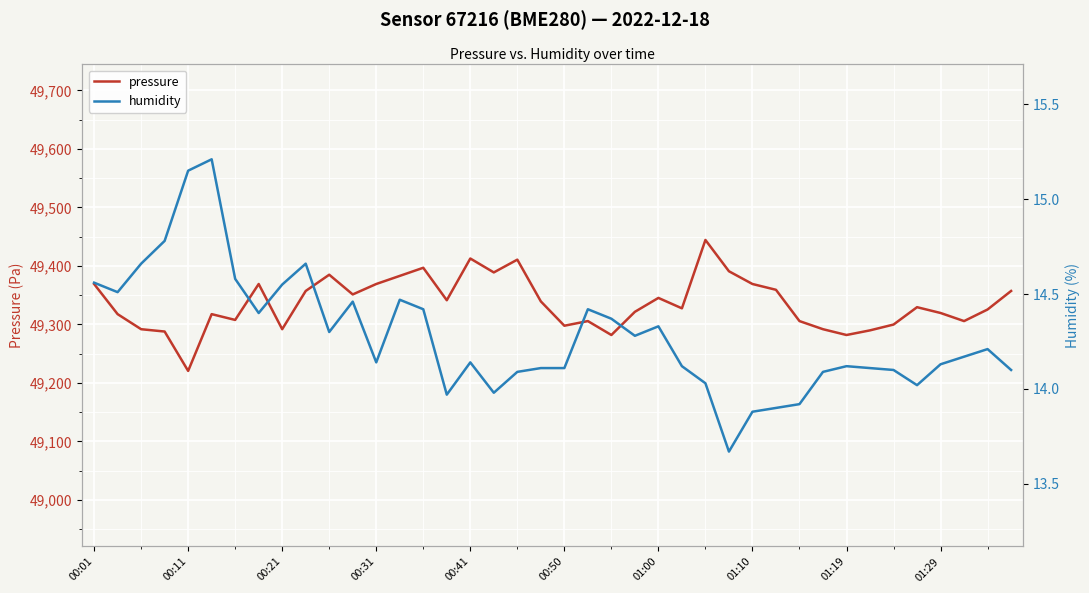

How many lines are shown in the chart?

2